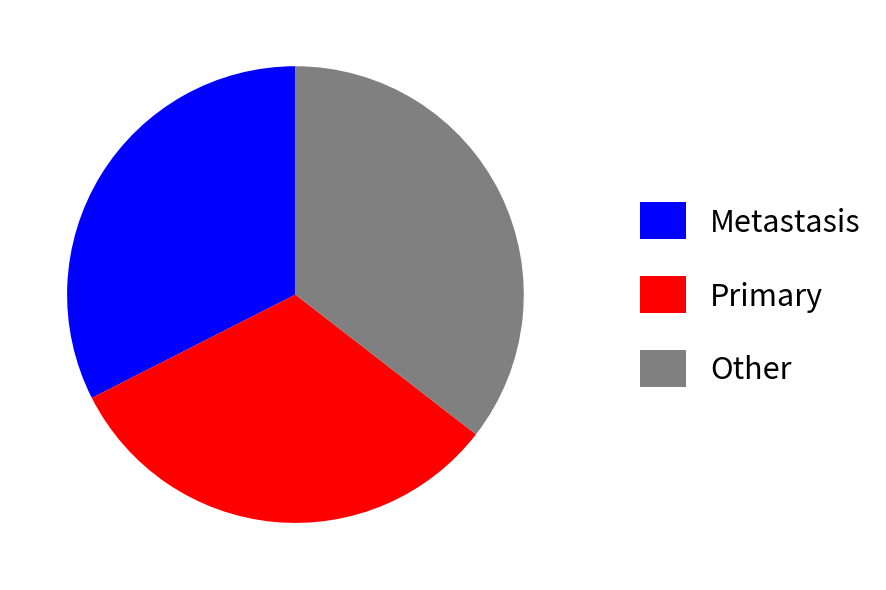

Is it true that Primary is 25% of the pie?

False